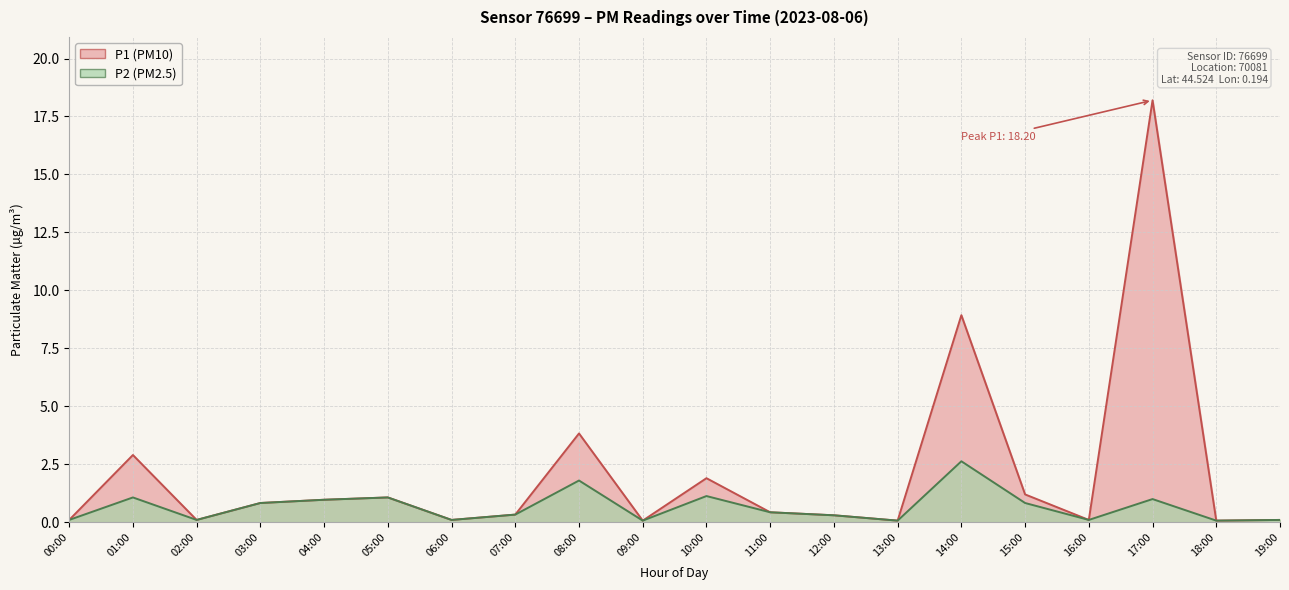

Read the P1 value at 05:00.

1.1